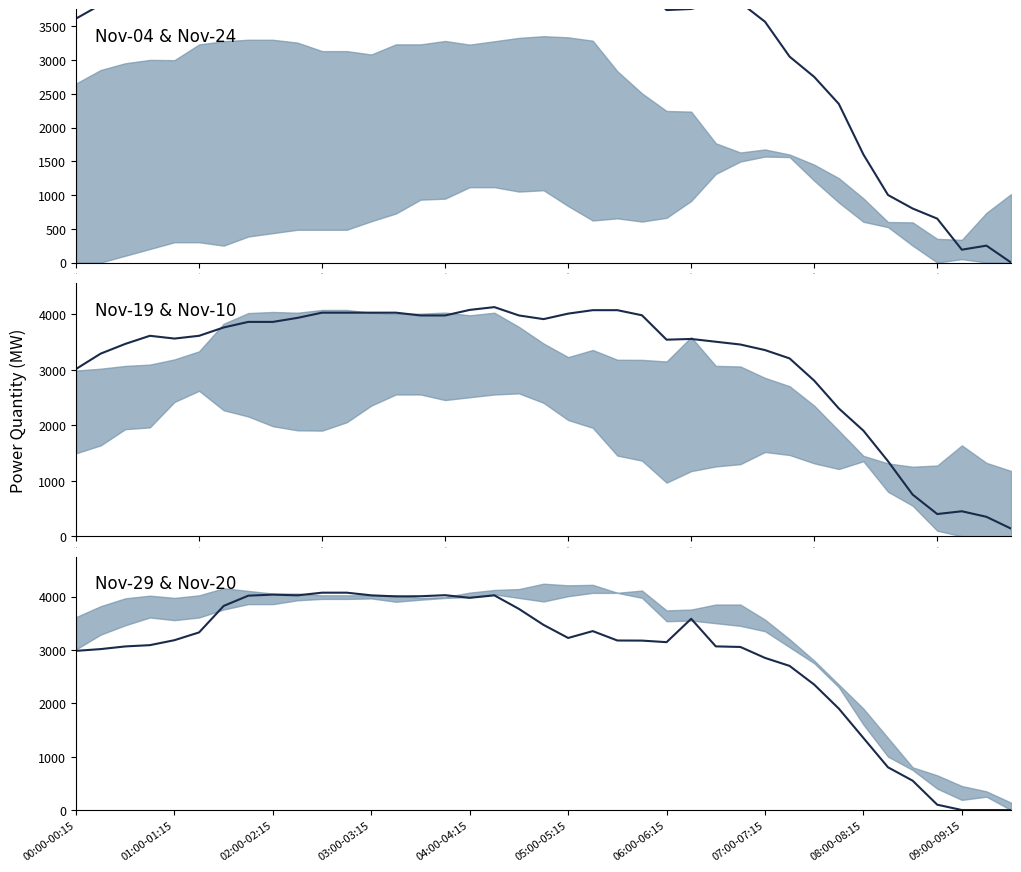

What value does the Nov-29 (col29) series have at 20?

3974.0